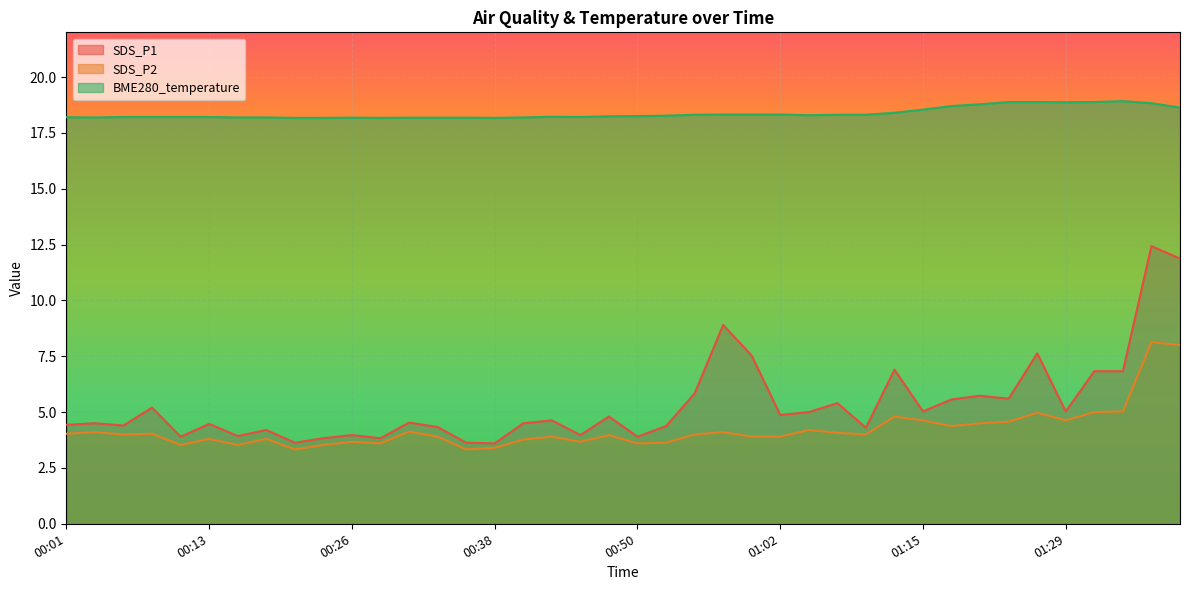

What is the label of the 26th point from the left?

01:02